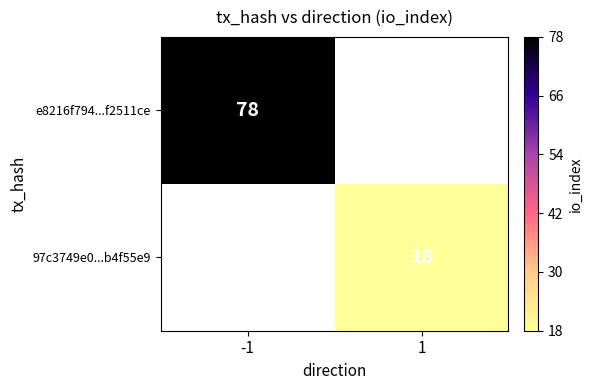

Is it true that e8216f794...f2511ce equals 78 at -1?

True